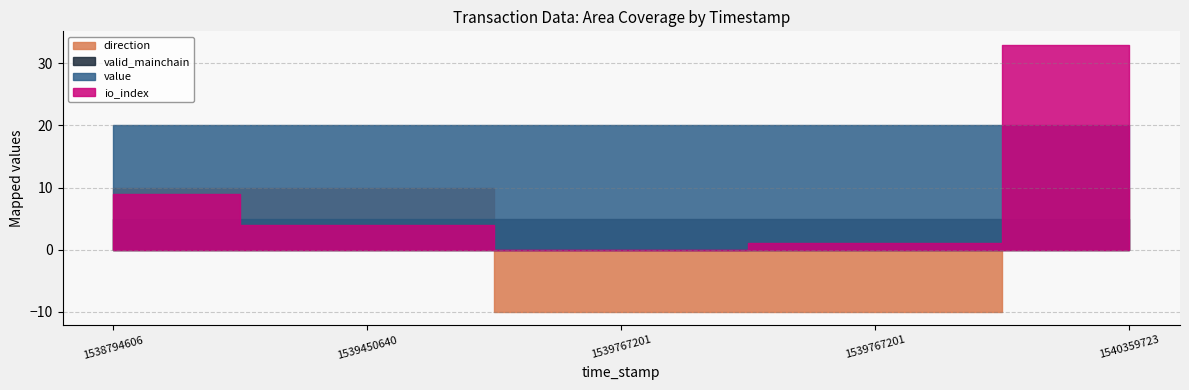

Which label corresponds to the largest value in the chart?

1540359723